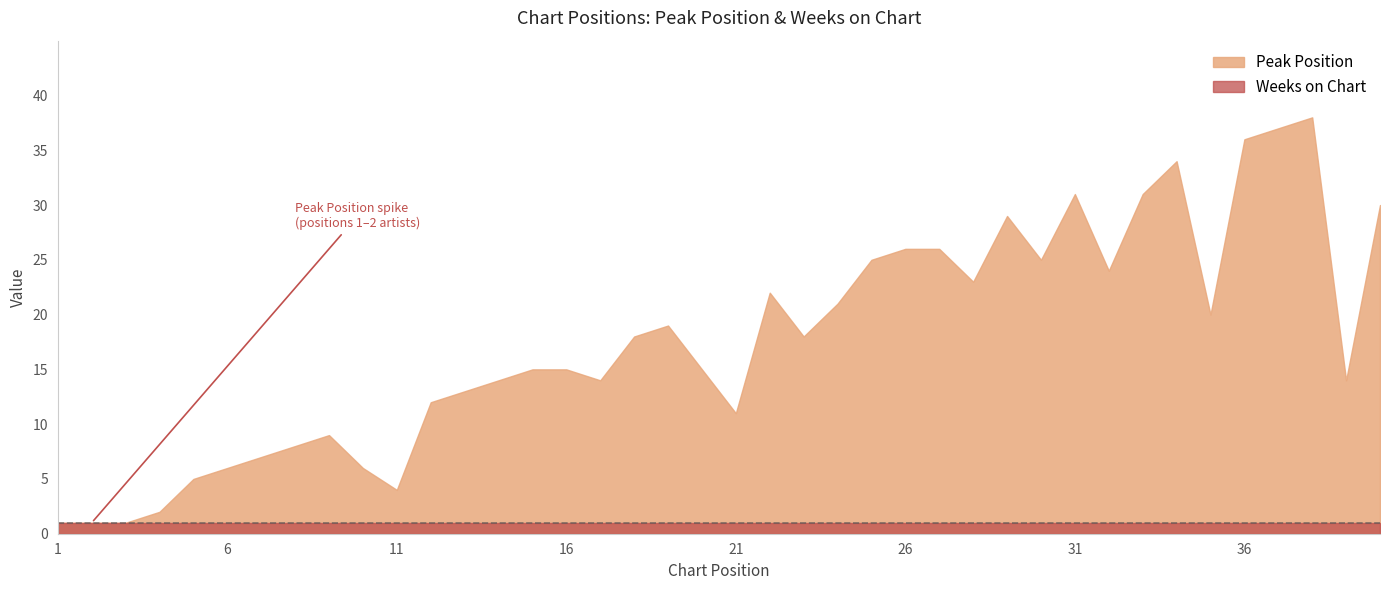

True or false: Weeks on Chart has more than 0 points higher than both neighbors.

False